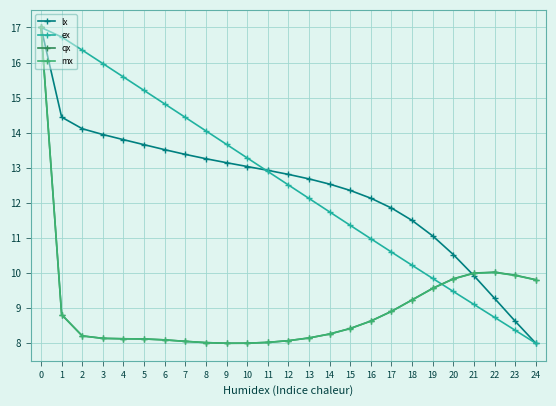

What is the sum of all ex values?

313.1